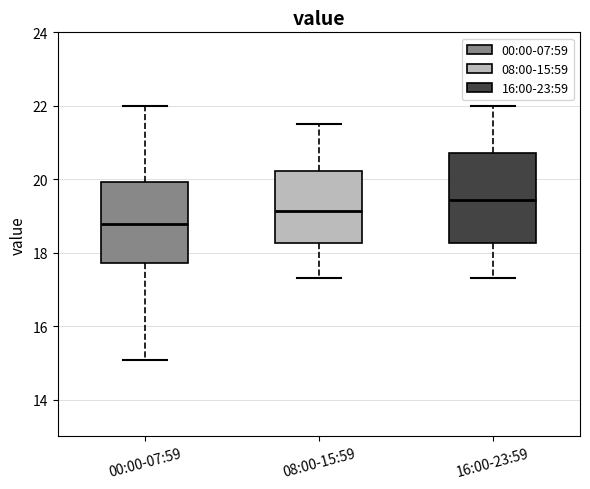

Which box's median line is the highest?

16:00-23:59